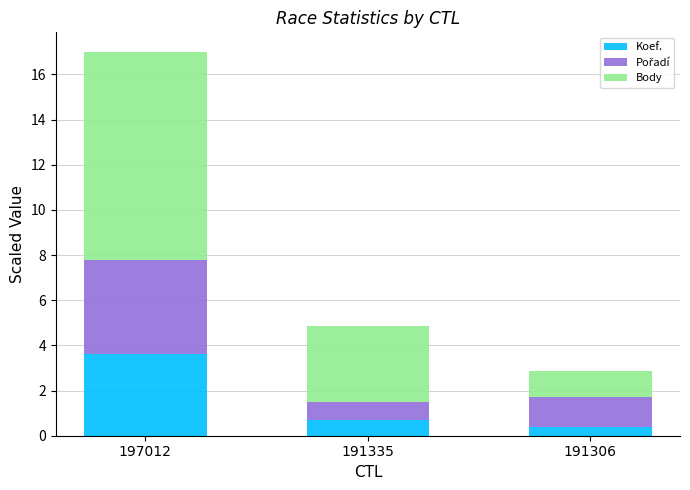

The Koef. series shows 0.7 at 191335. True or false?

True